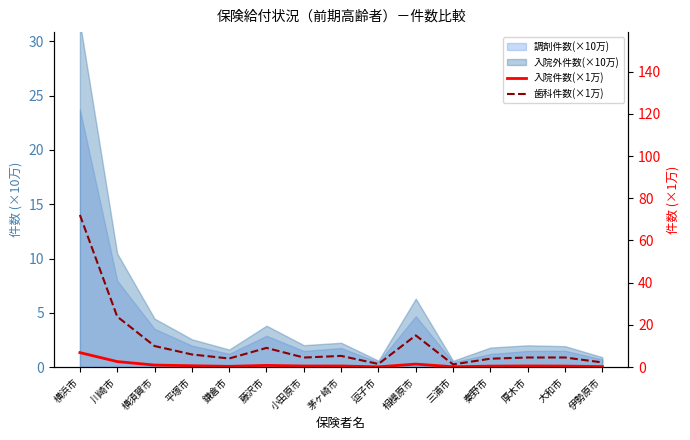

At which category is the sum across all series the highest?

横浜市